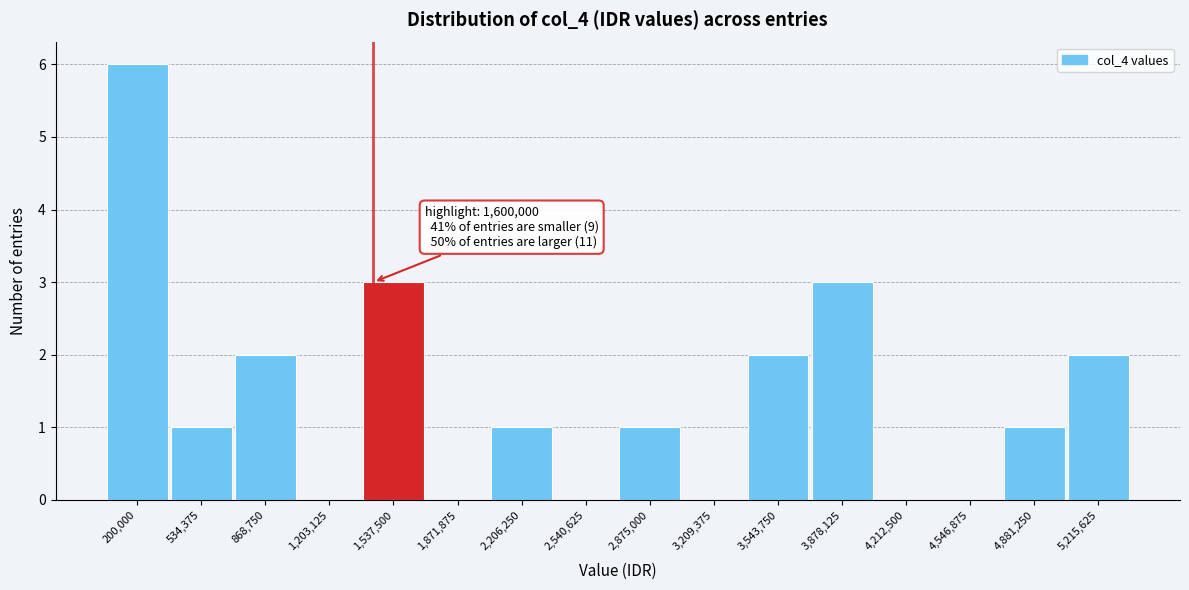

Reading left to right, what are all the values shown in this chart?

200,000=6	534,375=1	868,750=2	1,203,125=0	1,537,500=3	1,871,875=0	2,206,250=1	2,540,625=0	2,875,000=1	3,209,375=0	3,543,750=2	3,878,125=3	4,212,500=0	4,546,875=0	4,881,250=1	5,215,625=2